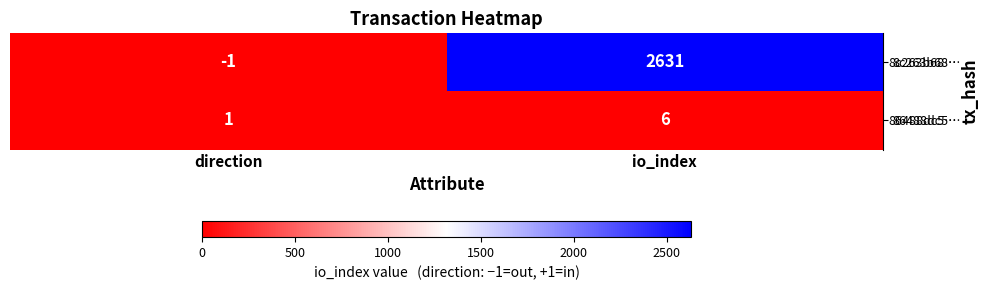

Reading left to right, transcribe all the data shown in this chart.

8c263b68…: direction=-1	io_index=2631
86488dc5…: direction=1	io_index=6